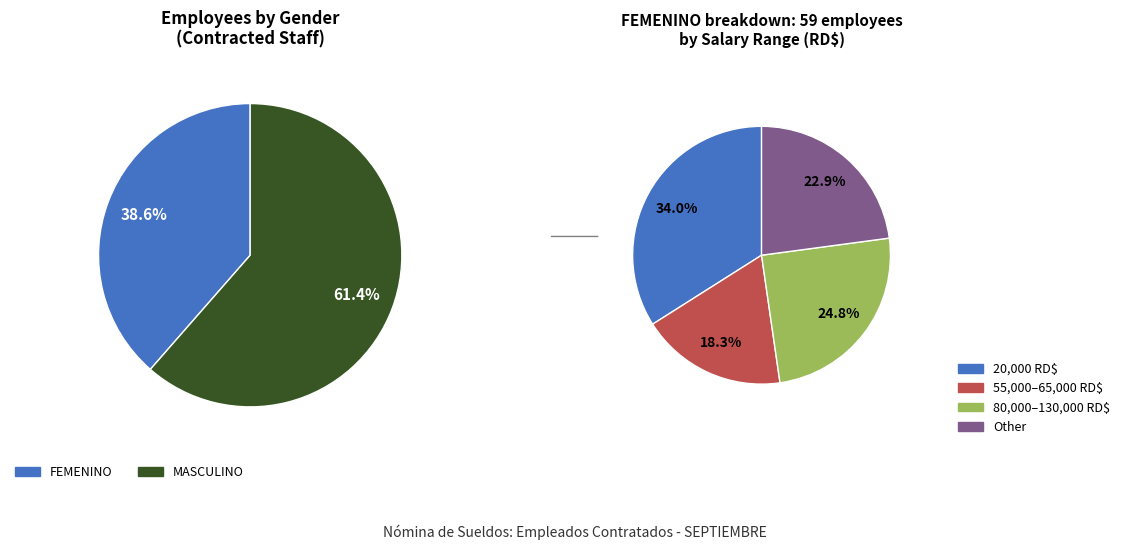

Which slice is the smallest?

FEMENINO